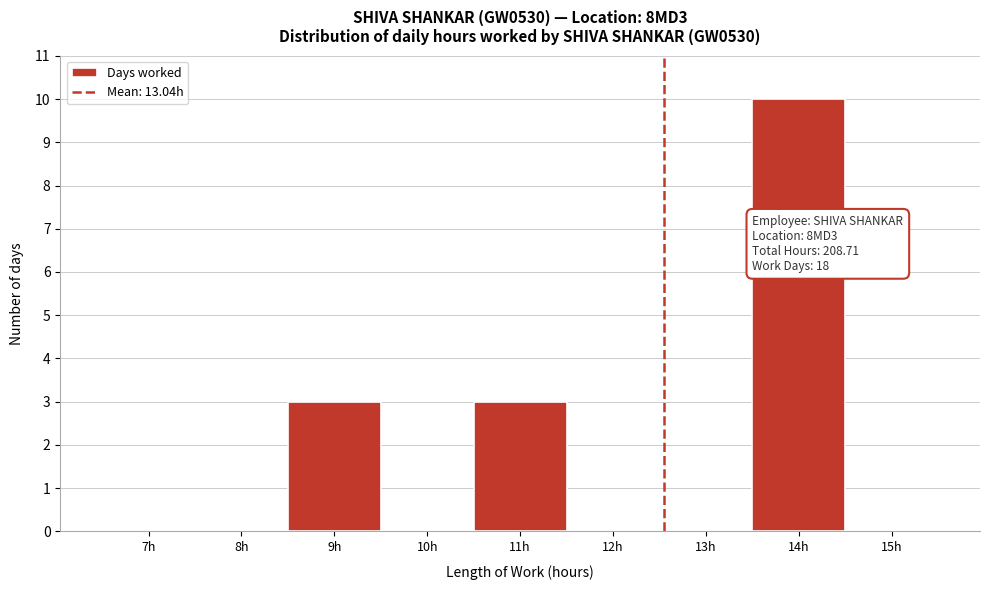

Reading right to left, extract all data points from this chart.

15h=0	14h=10	13h=0	12h=0	11h=3	10h=0	9h=3	8h=0	7h=0